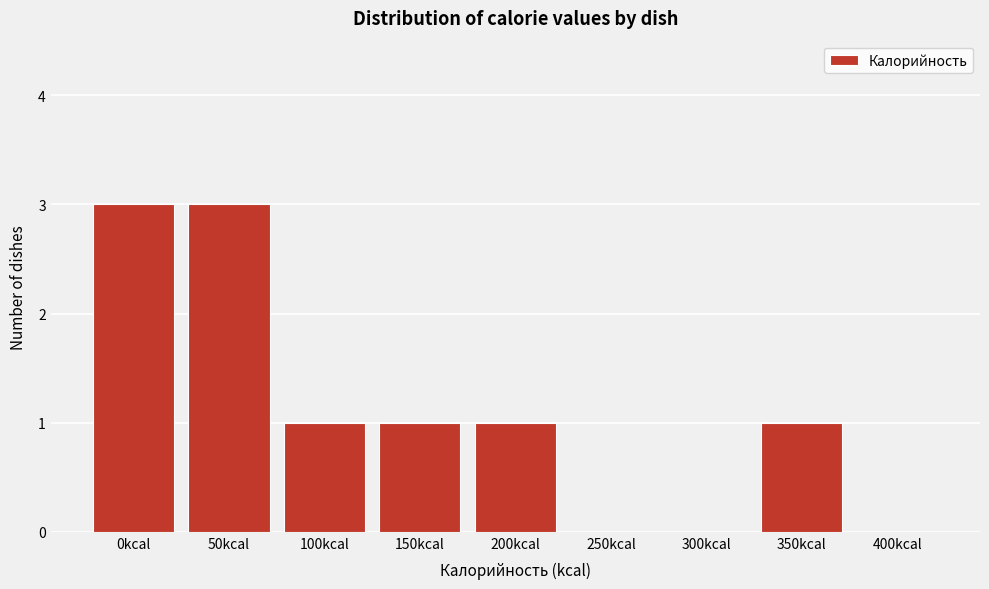

Reading right to left, transcribe all the data shown in this chart.

400kcal=0	350kcal=1	300kcal=0	250kcal=0	200kcal=1	150kcal=1	100kcal=1	50kcal=3	0kcal=3